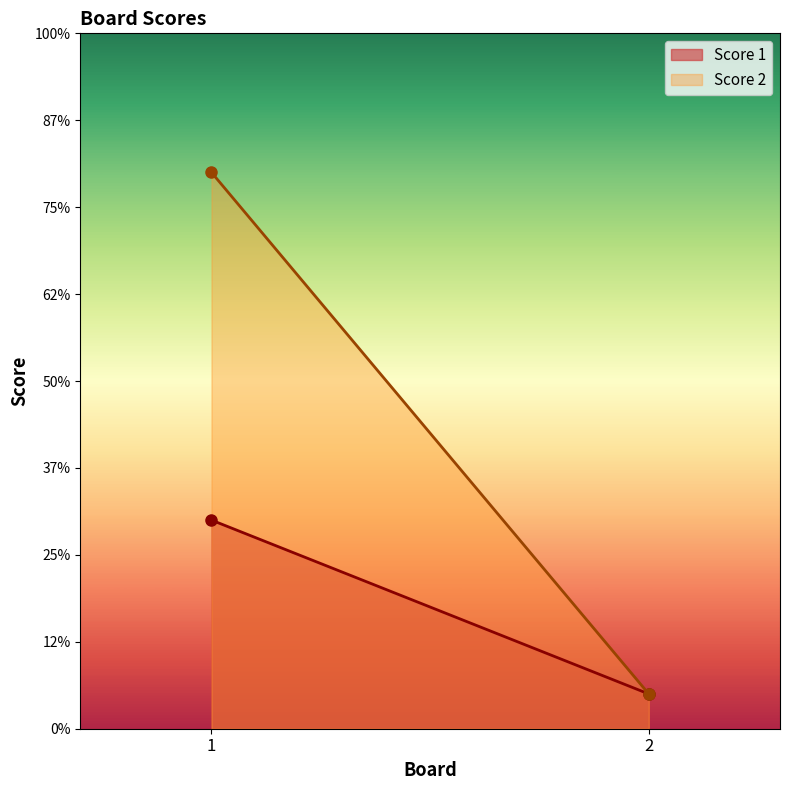

What are all the series names shown in the legend?

Score 1, Score 2